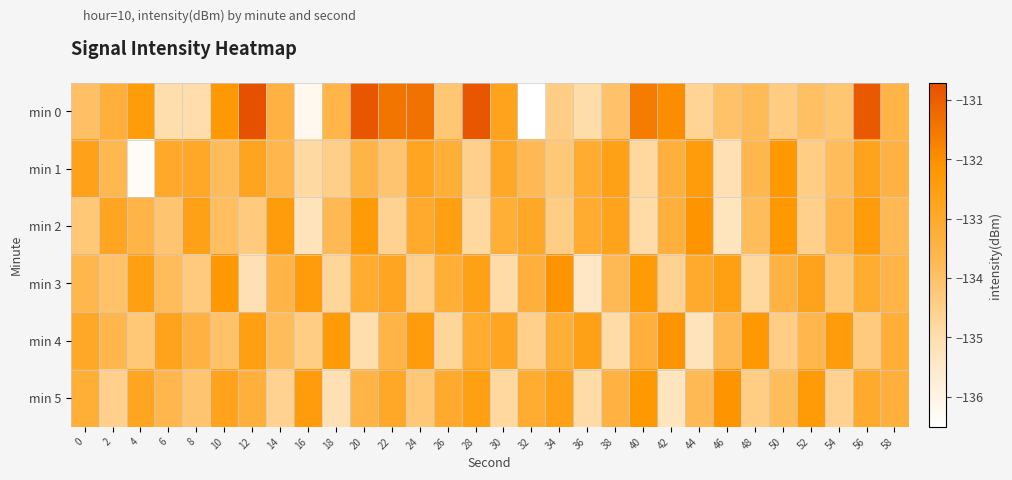

Rank the series at 10 from lowest to highest value.

min 4, min 2, min 1, min 5, min 0, min 3